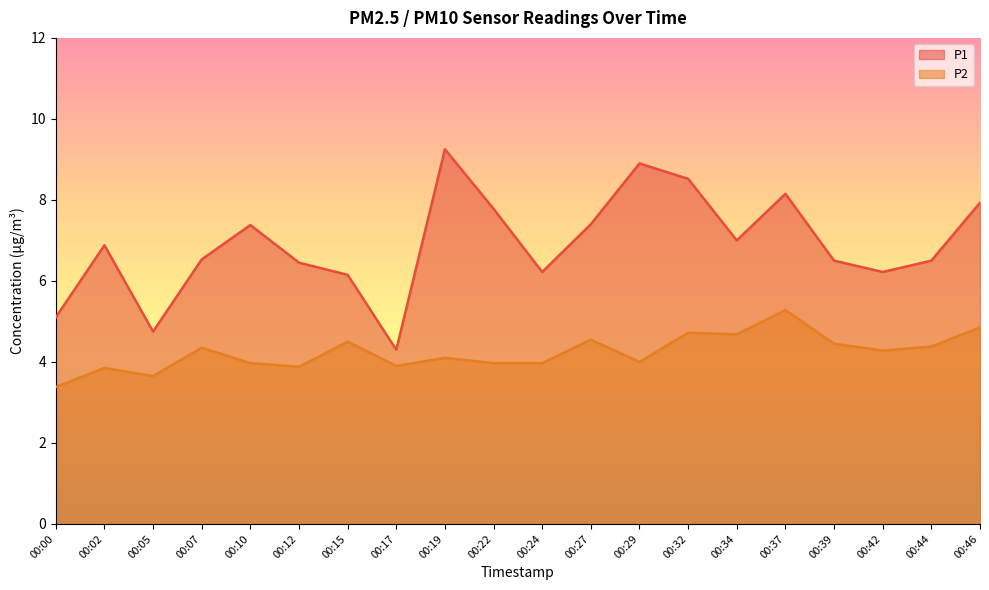

How many interior local valleys does the P2 series have?

6